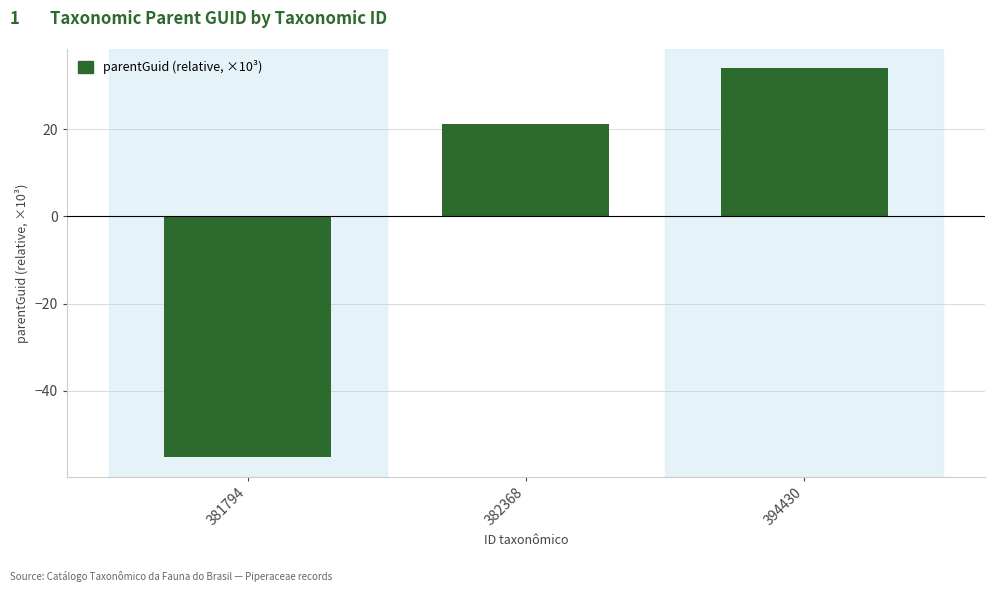

List the labels in order of value, largest first.

394430, 382368, 381794